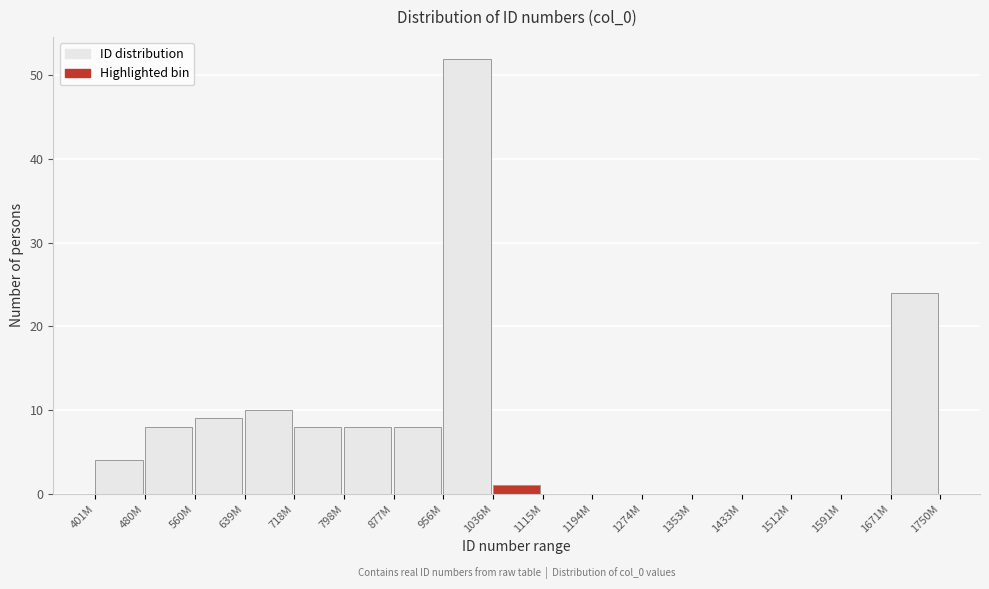

Reading left to right, transcribe all the data shown in this chart.

401M=4	480M=8	560M=9	639M=10	718M=8	798M=8	877M=8	956M=52	1036M=1	1115M=0	1194M=0	1274M=0	1353M=0	1433M=0	1512M=0	1591M=0	1671M=24